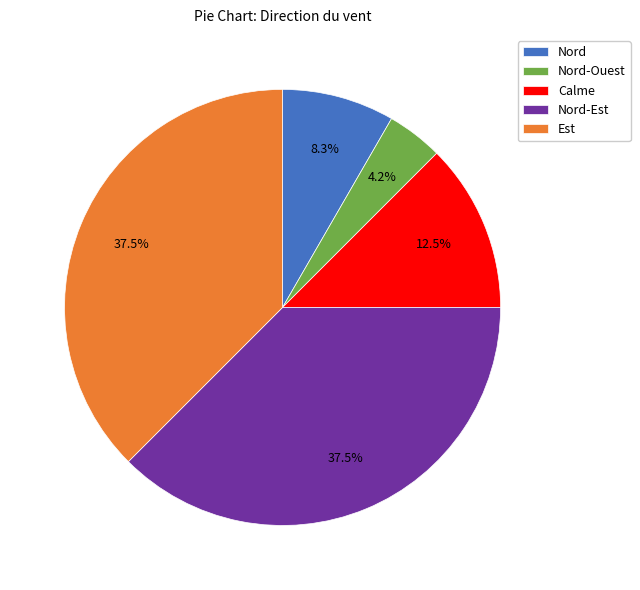

Does any single category account for the majority?

No